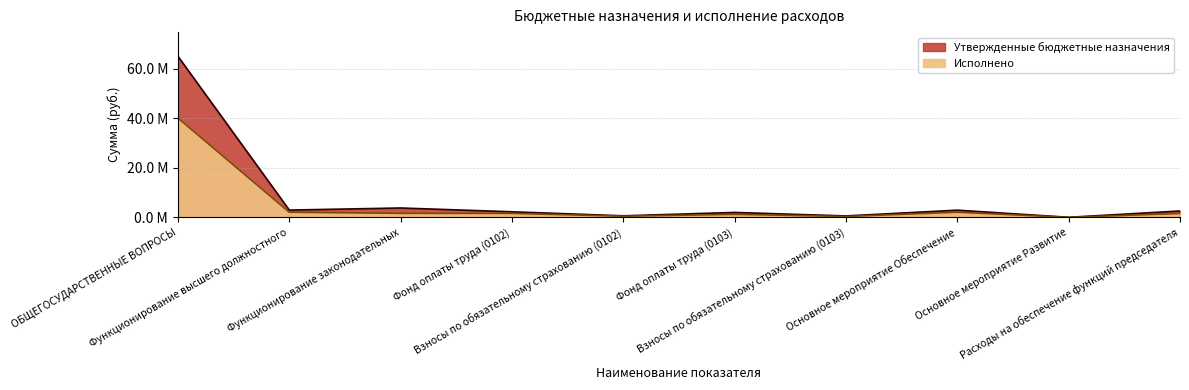

Does the chart display data point markers on the line(s)?

No